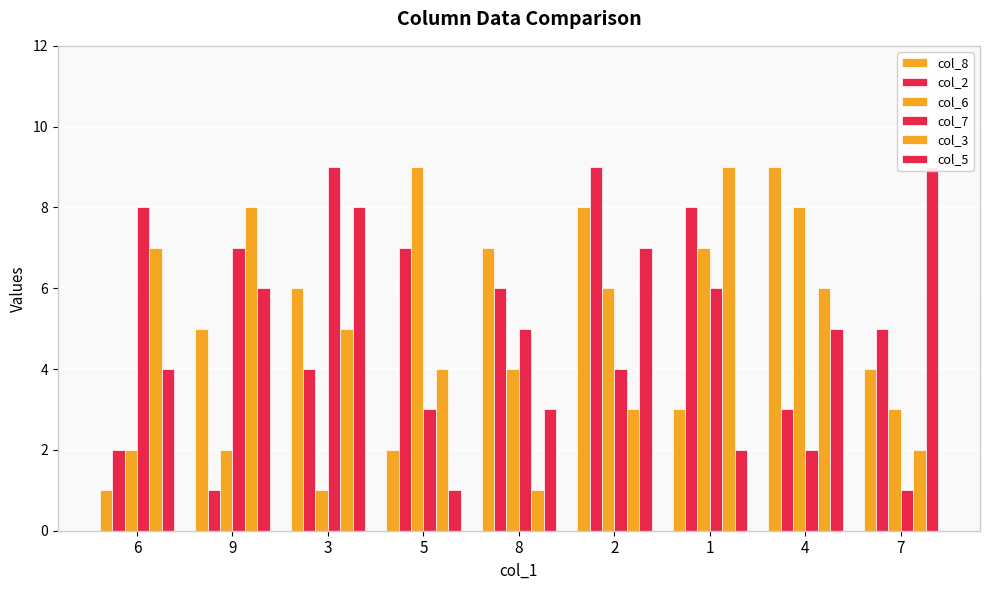

The value of col_8 at 3 is 6. True or false?

True